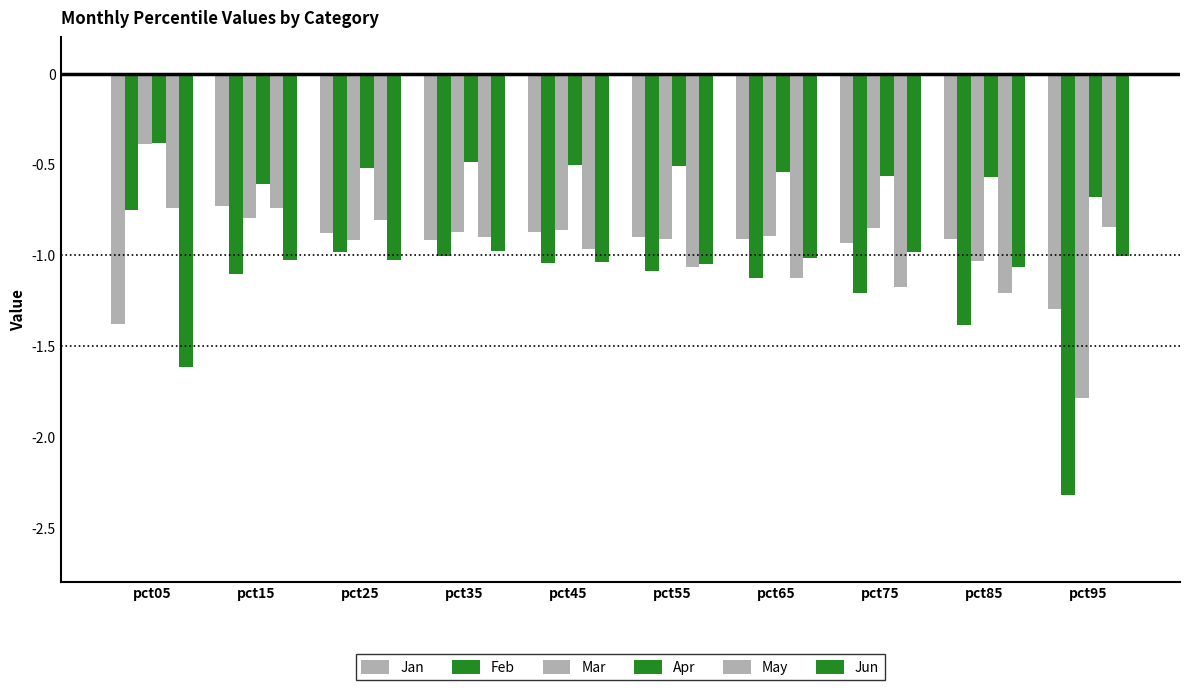

What is the sum of all Mar values?

-9.3